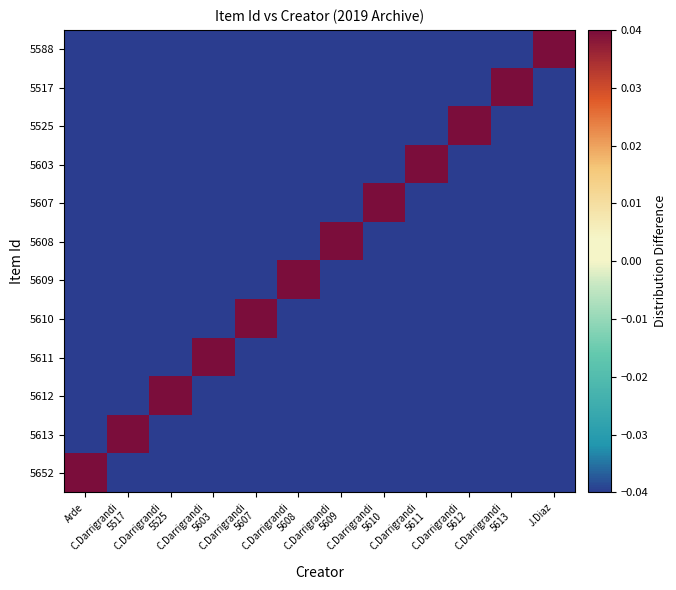

At how many categories does at least one series exceed 0?

12